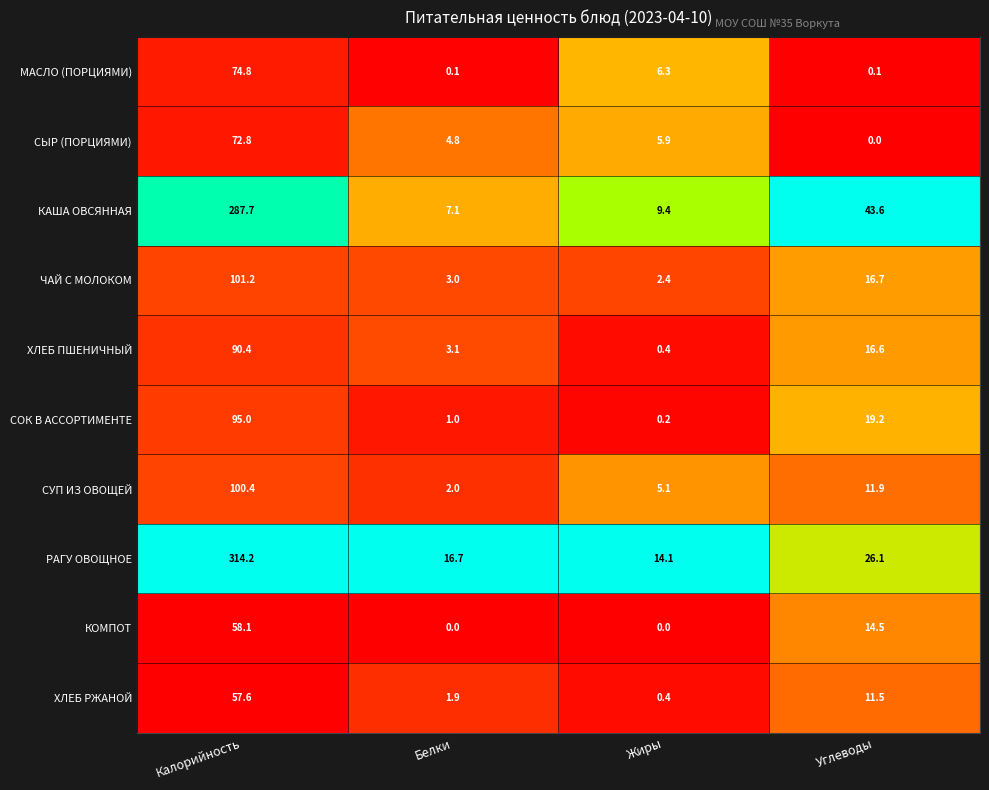

Where is ЧАЙ С МОЛОКОМ nearest to the value 51?

Углеводы